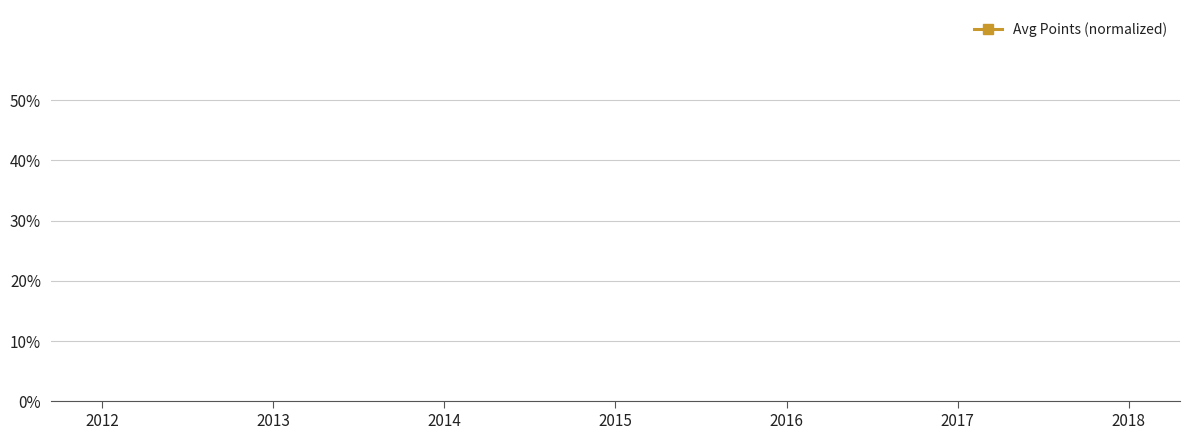

The chart shows a value of 1.1 at 2013. True or false?

False